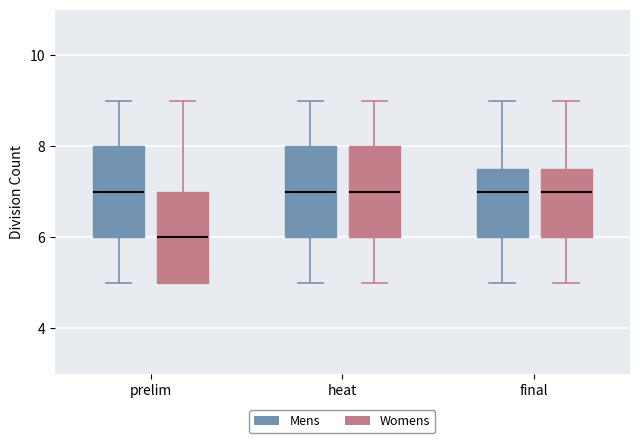

Where is the lower edge of the box for final (Womens) on the y-axis? The values are not printed on the chart, so give them approximately, as read against the axis.

6.0